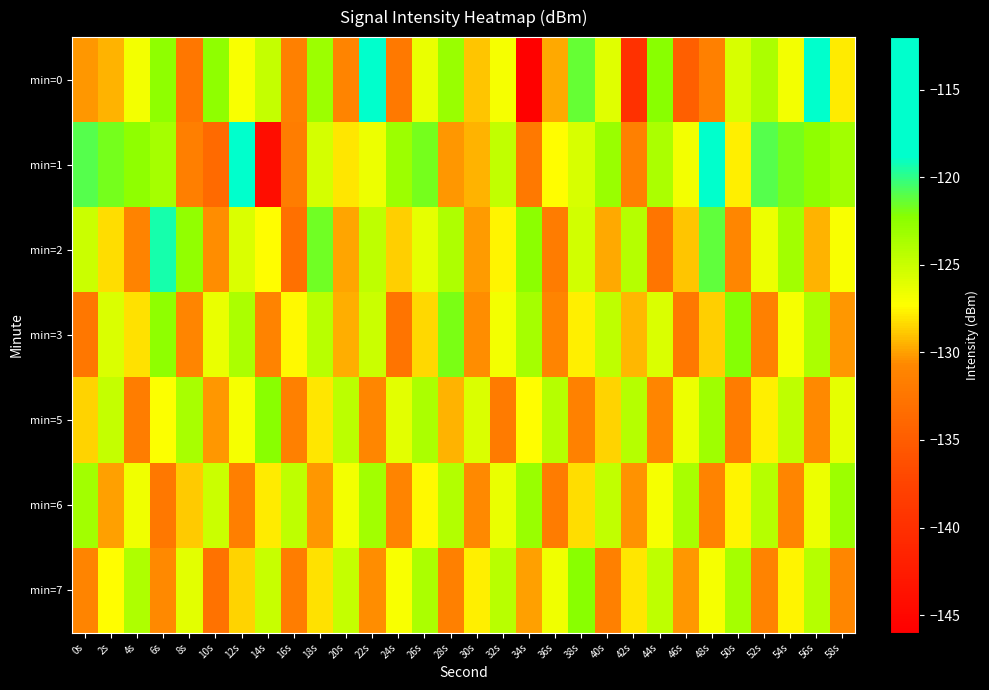

Reading right to left, transcribe all the data shown in this chart.

min=0: 58s=-127.9	56s=-118.1	54s=-126.8	52s=-123.7	50s=-125.7	48s=-131.5	46s=-134.8	44s=-122.3	42s=-139.8	40s=-126.0	38s=-121.3	36s=-129.7	34s=-145.7	32s=-126.9	30s=-128.9	28s=-122.9	26s=-126.4	24s=-132.2	22s=-112.4	20s=-131.1	18s=-123.2	16s=-131.5	14s=-124.8	12s=-127.1	10s=-122.5	8s=-132.4	6s=-122.6	4s=-126.8	2s=-129.5	0s=-130.2
min=1: 58s=-123.4	56s=-122.5	54s=-121.8	52s=-120.9	50s=-127.8	48s=-118.1	46s=-126.8	44s=-123.7	42s=-131.5	40s=-122.9	38s=-125.6	36s=-127.3	34s=-132.1	32s=-124.7	30s=-129.4	28s=-130.2	26s=-121.8	24s=-123.1	22s=-126.5	20s=-128.0	18s=-125.5	16s=-131.7	14s=-144.2	12s=-118.0	10s=-133.6	8s=-131.6	6s=-123.5	4s=-122.5	2s=-121.8	0s=-121.0
min=2: 58s=-127.1	56s=-129.5	54s=-123.3	52s=-126.6	50s=-130.8	48s=-121.2	46s=-128.9	44s=-132.5	42s=-124.1	40s=-129.7	38s=-125.3	36s=-131.8	34s=-122.4	32s=-127.6	30s=-130.1	28s=-123.9	26s=-126.3	24s=-128.7	22s=-124.5	20s=-129.8	18s=-121.6	16s=-133.1	14s=-127.3	12s=-125.8	10s=-130.5	8s=-122.7	6s=-119.4	4s=-131.2	2s=-128.3	0s=-125.1
min=3: 58s=-130.2	56s=-123.7	54s=-127.0	52s=-131.4	50s=-122.1	48s=-128.7	46s=-132.2	44s=-125.8	42s=-129.3	40s=-124.6	38s=-127.8	36s=-131.1	34s=-123.5	32s=-126.8	30s=-130.5	28s=-121.9	26s=-128.4	24s=-132.7	22s=-125.1	20s=-129.6	18s=-124.3	16s=-127.5	14s=-131.2	12s=-123.8	10s=-126.4	8s=-130.9	6s=-122.6	4s=-128.1	2s=-125.7	0s=-132.4
min=5: 58s=-126.3	56s=-130.6	54s=-124.5	52s=-127.7	50s=-131.8	48s=-123.2	46s=-126.5	44s=-130.9	42s=-124.2	40s=-128.6	38s=-131.3	36s=-124.1	34s=-127.4	32s=-132.0	30s=-125.7	28s=-129.5	26s=-123.8	24s=-126.1	22s=-130.8	20s=-124.4	18s=-128.0	16s=-131.5	14s=-122.3	12s=-126.9	10s=-130.3	8s=-123.6	6s=-127.2	4s=-131.7	2s=-124.8	0s=-128.5
min=6: 58s=-123.1	56s=-126.5	54s=-130.9	52s=-124.2	50s=-127.6	48s=-131.2	46s=-123.6	44s=-126.9	42s=-130.4	40s=-124.7	38s=-128.3	36s=-131.8	34s=-123.0	32s=-126.4	30s=-130.7	28s=-124.0	26s=-127.5	24s=-131.1	22s=-123.4	20s=-126.8	18s=-130.2	16s=-124.5	14s=-127.9	12s=-131.6	10s=-125.1	8s=-128.8	6s=-132.3	4s=-126.7	2s=-130.0	0s=-123.3
min=7: 58s=-130.8	56s=-124.1	54s=-127.6	52s=-131.2	50s=-123.5	48s=-126.9	46s=-130.3	44s=-124.6	42s=-128.0	40s=-131.5	38s=-122.3	36s=-126.7	34s=-130.0	32s=-124.3	30s=-127.8	28s=-131.4	26s=-123.7	24s=-127.1	22s=-130.5	20s=-124.8	18s=-128.2	16s=-131.7	14s=-125.0	12s=-128.5	10s=-132.8	8s=-126.2	6s=-130.6	4s=-123.9	2s=-127.3	0s=-131.0